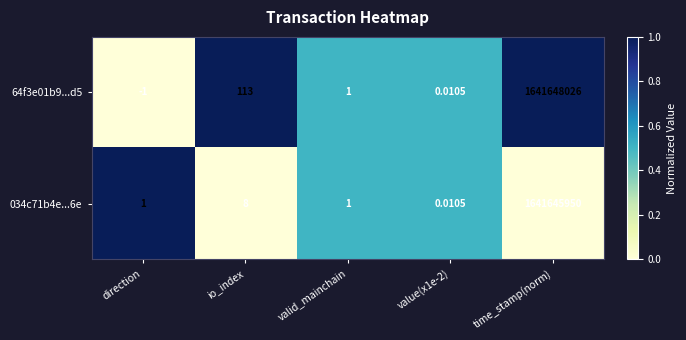

At which category does the chart reach its minimum across all series?

direction